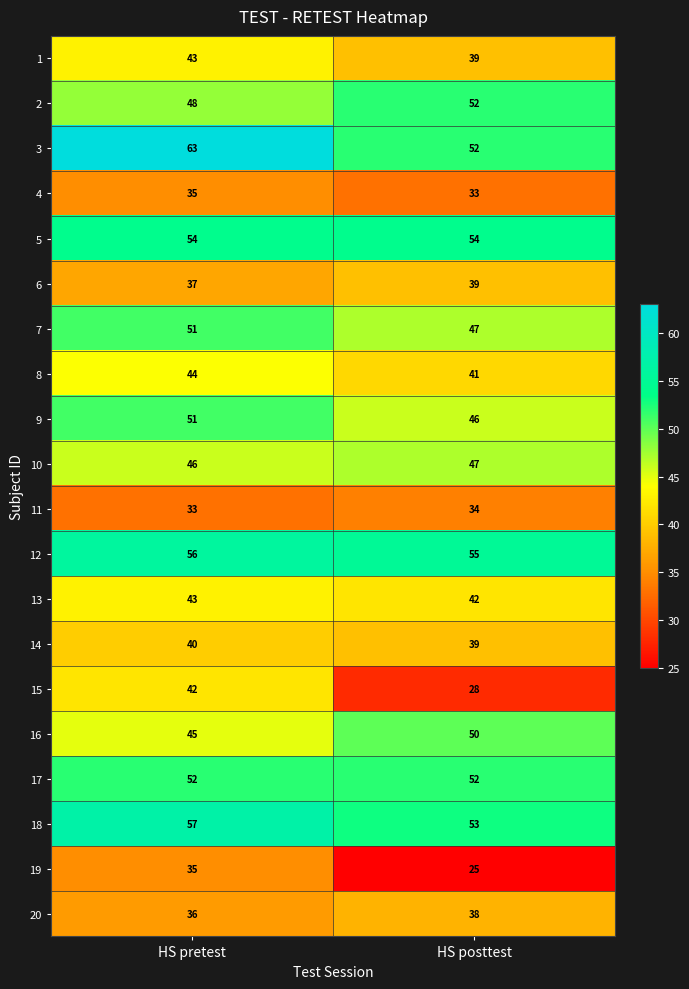

At which category does the chart reach its peak across all series?

HS pretest